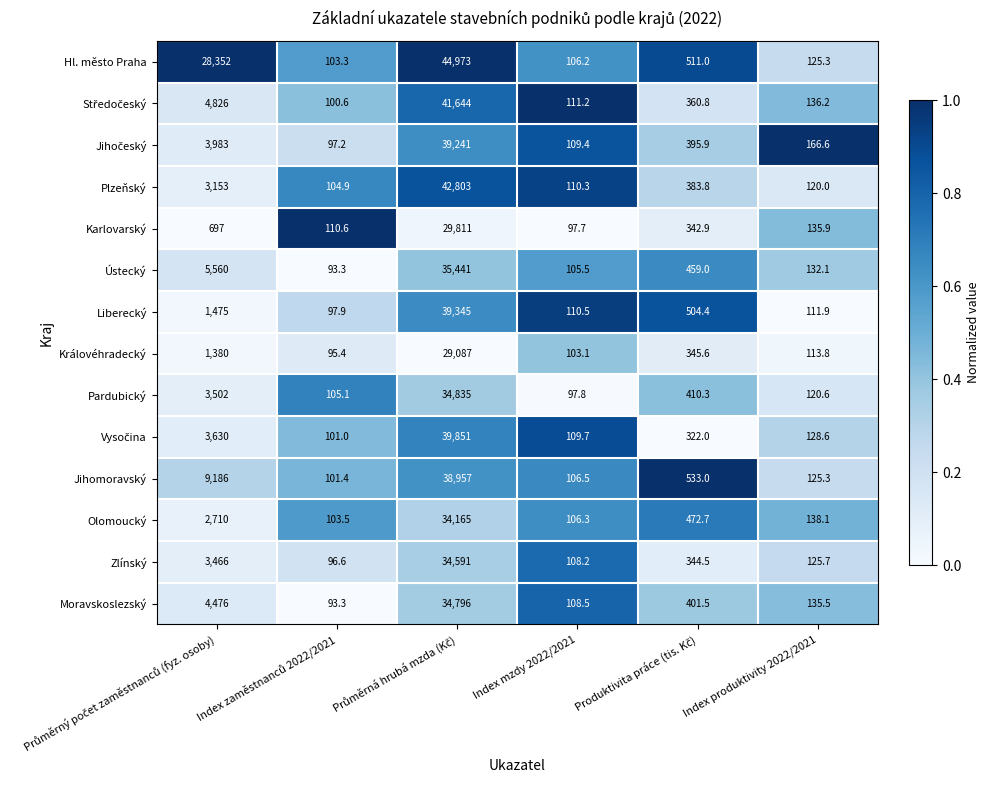

Which series has the widest spread of values?

Hl. město Praha